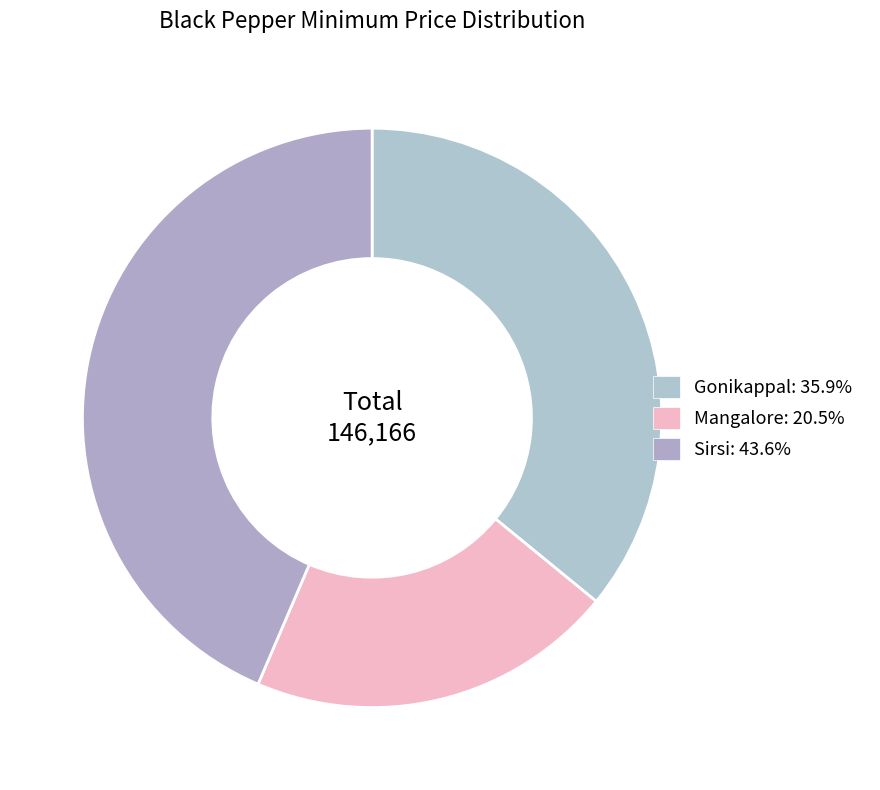

Count the number of slices in the pie.

3